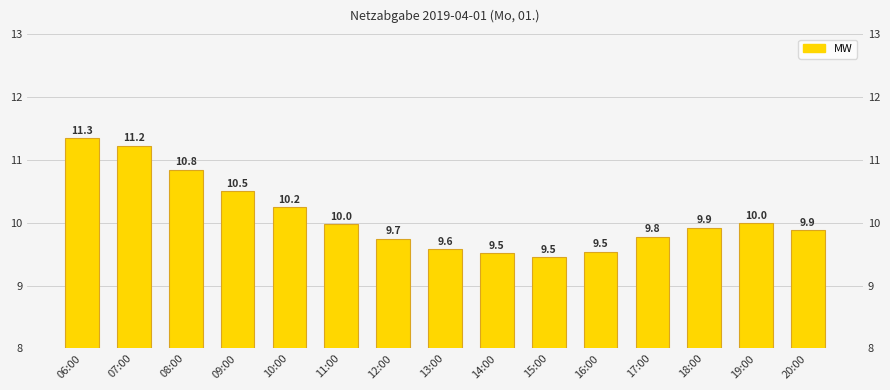

Which category has the highest value across all series?

06:00